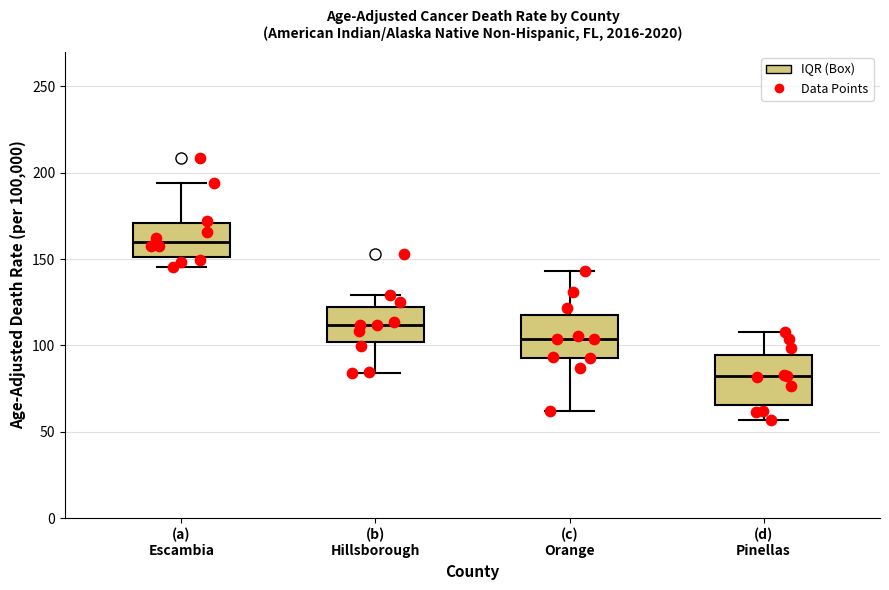

Reading left to right, transcribe this box plot: for each box, give where its median line is, the range the box spans, and where its two whiskers end, as read against the y-axis. The values are not printed on the chart, so give them approximately, as read against the axis.

(a) Escambia: median 160, box 150 to 170, whiskers 145 to 195
(b) Hillsborough: median 110, box 100 to 120, whiskers 85 to 130
(c) Orange: median 105, box 95 to 115, whiskers 60 to 145
(d) Pinellas: median 80, box 65 to 95, whiskers 55 to 110